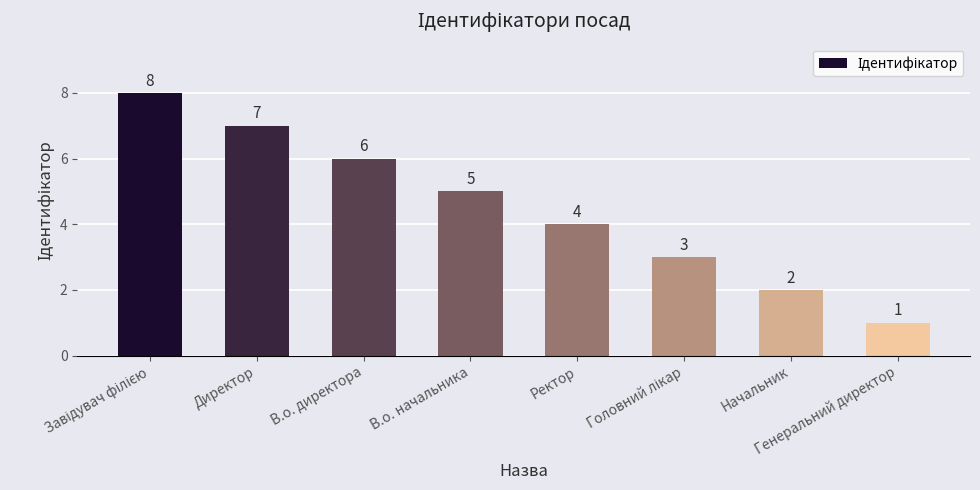

The chart shows a value of 2 at Начальник. True or false?

True